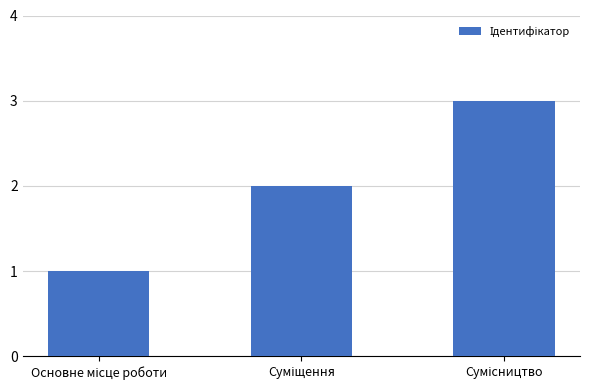

How many data points does each series have?

3